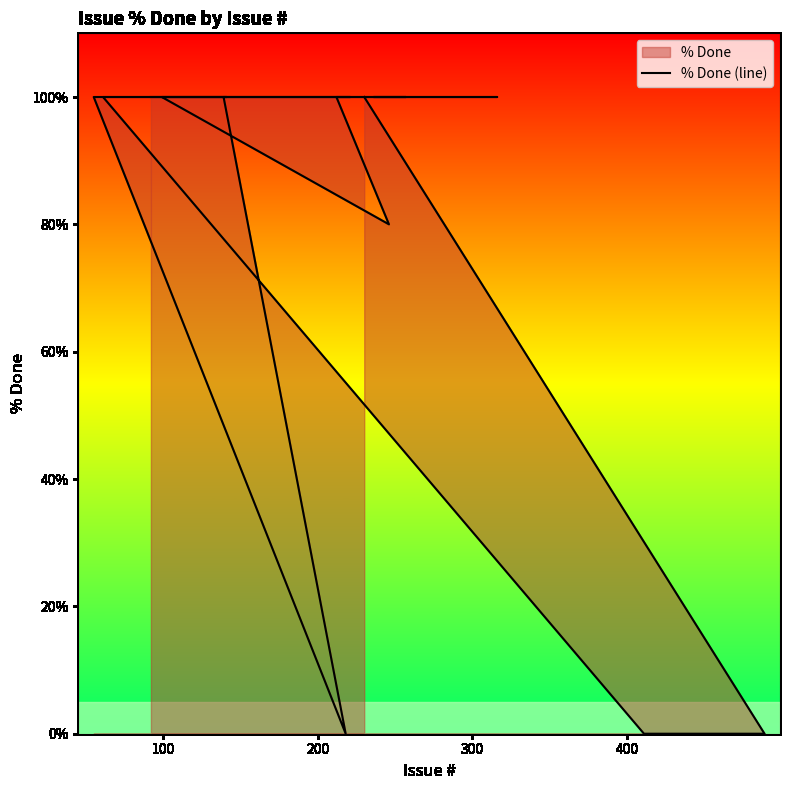

Reading left to right, extract all data points from this chart.

100	0	0	100	100	100	100	100	0	100	100	100	80	100	100	100	100	100	100	100	100	100	100	100	100	100	100	100	100	100	100	100	100	100	100	100	100	100	100	100